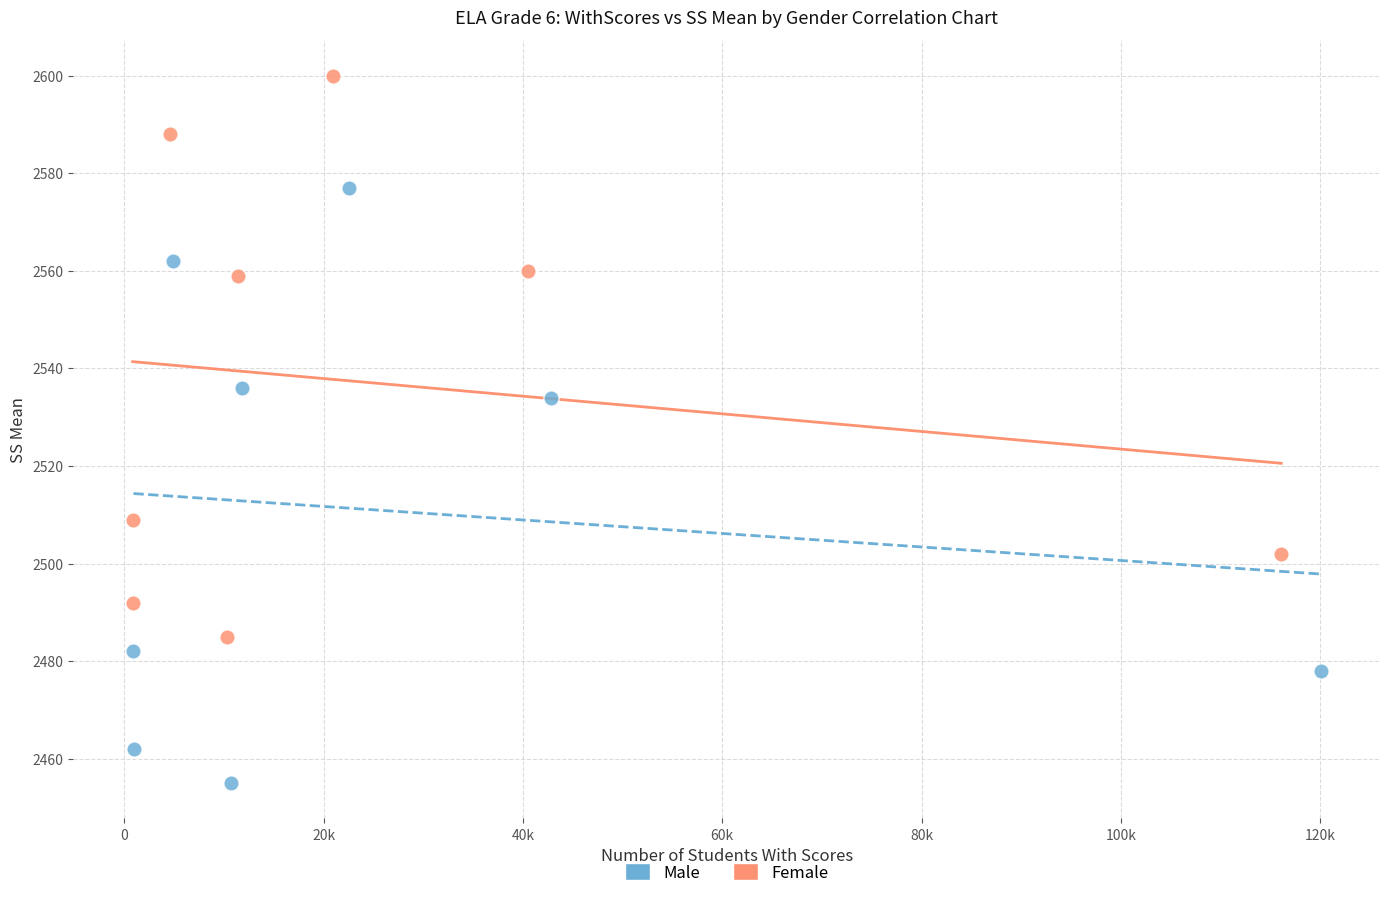

Which series reaches the minimum Y coordinate?

Male